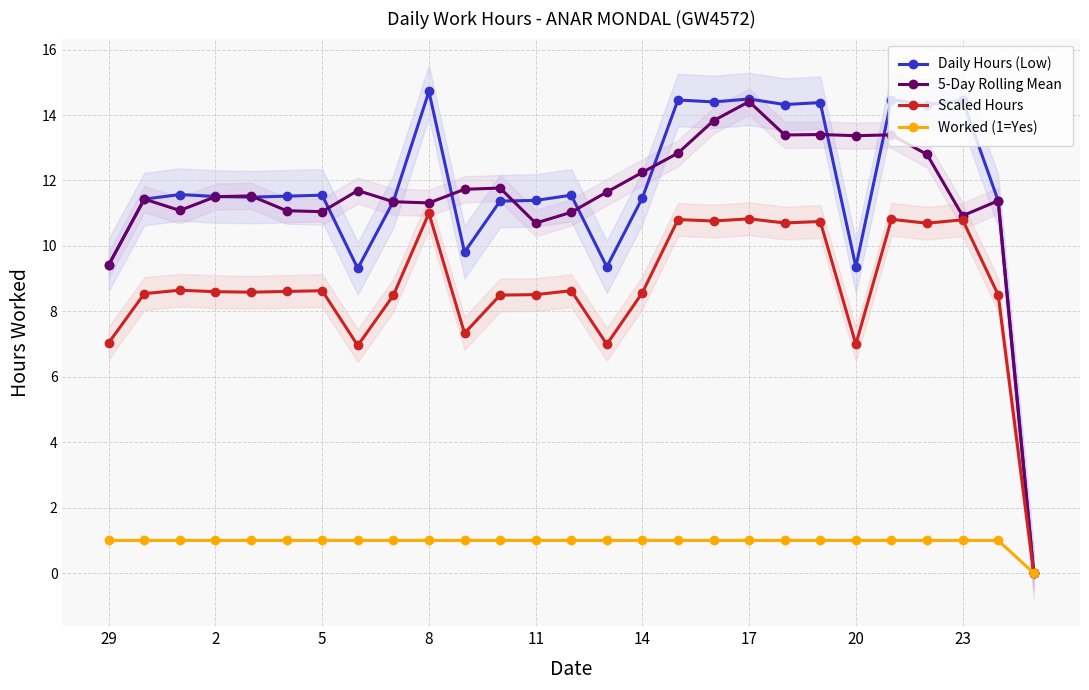

True or false: 5-Day Rolling Mean has more than 1 interior local peaks.

True